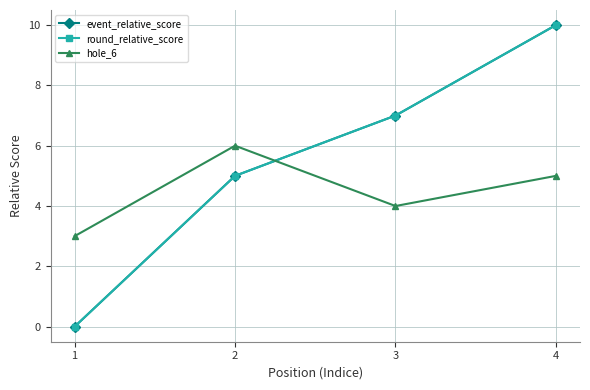

Is it true that hole_6 equals 5 at 1?

False